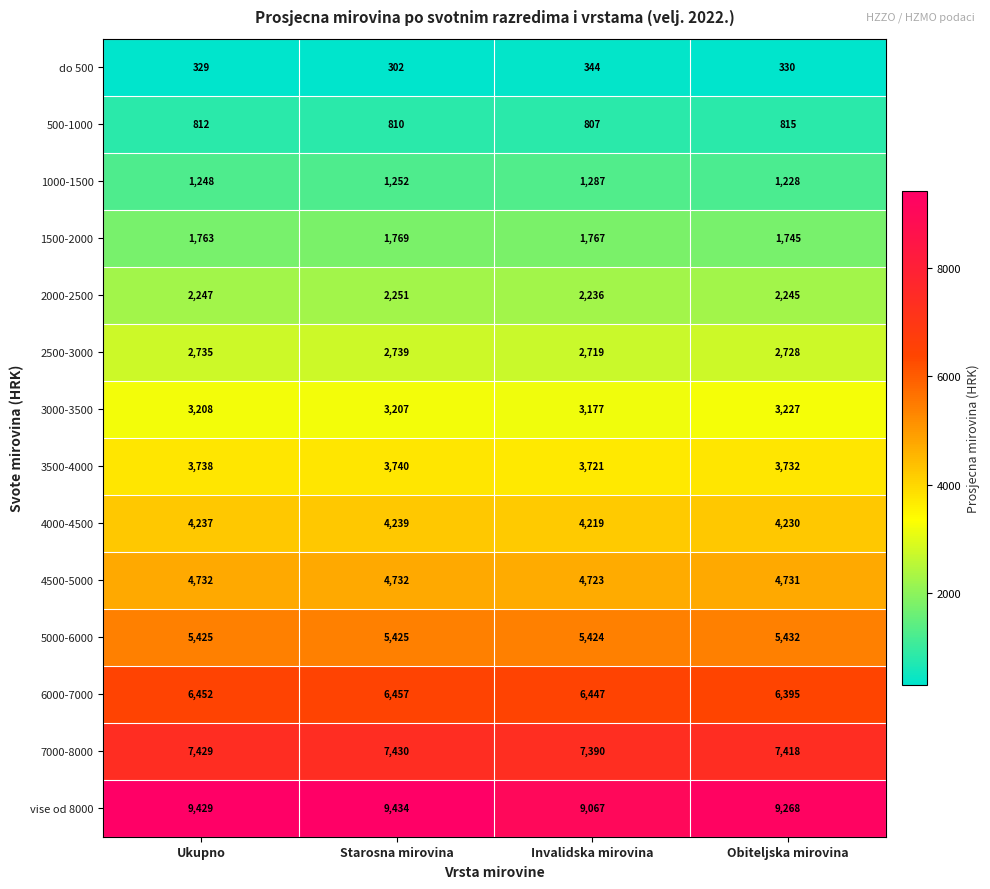

The value of 4500-5000 at Ukupno is 4732. True or false?

True